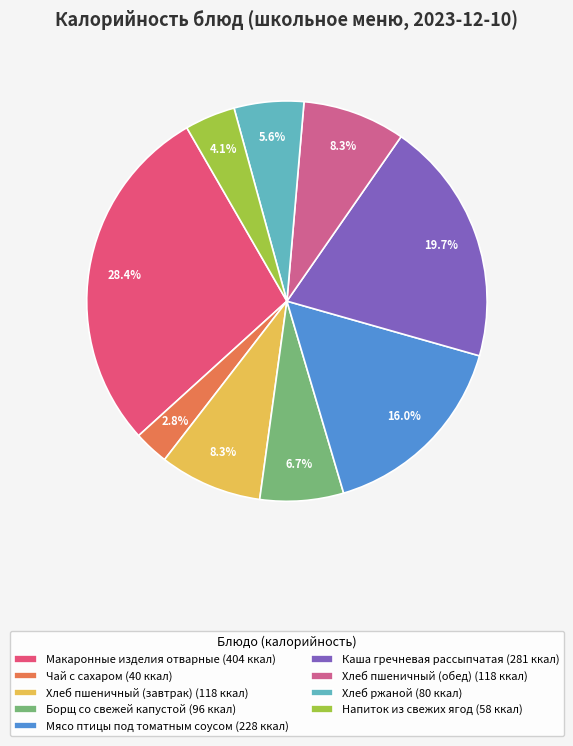

The Хлеб ржаной slice represents 6% of the pie. True or false?

True